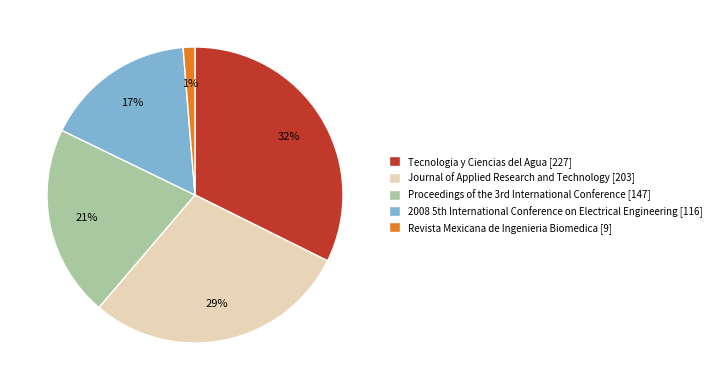

Which category has the biggest portion of the pie?

Tecnologia y Ciencias del Agua